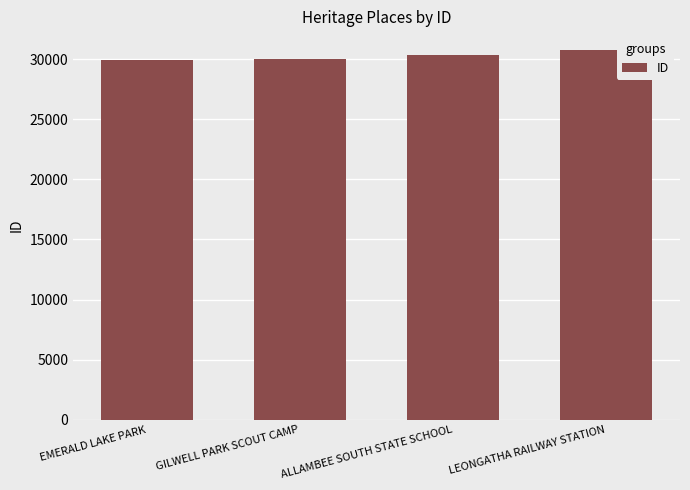

How many data points are less than 30355?

2